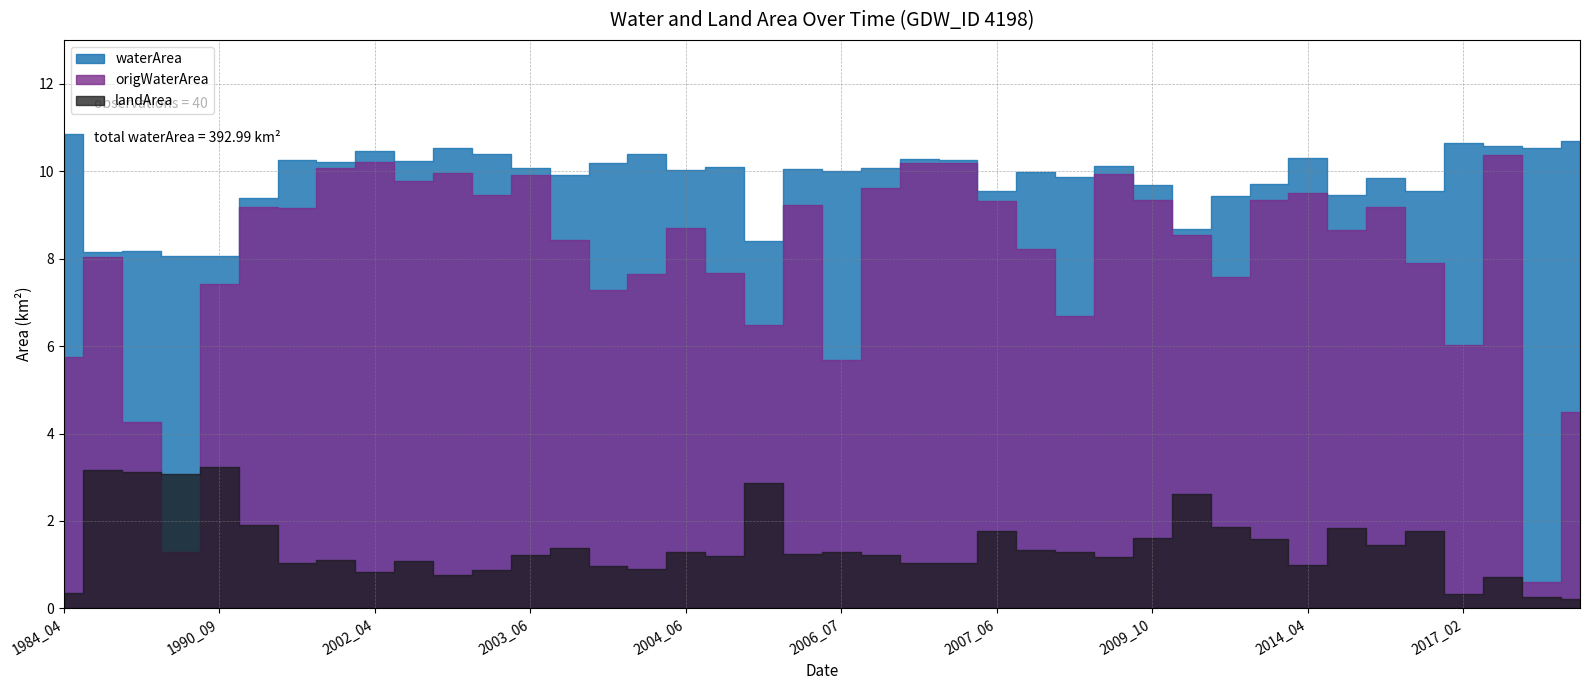

List the series in order of their overall mean, lowest first.

landArea, origWaterArea, waterArea